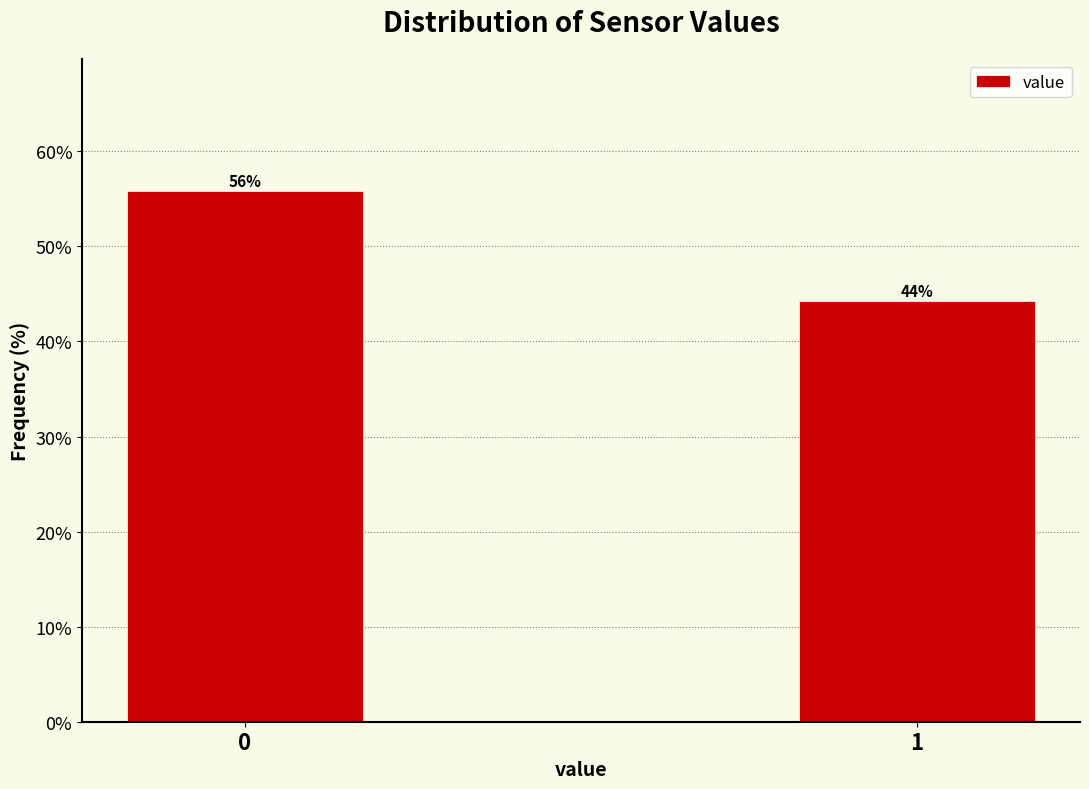

List the labels in order of value, largest first.

0, 1